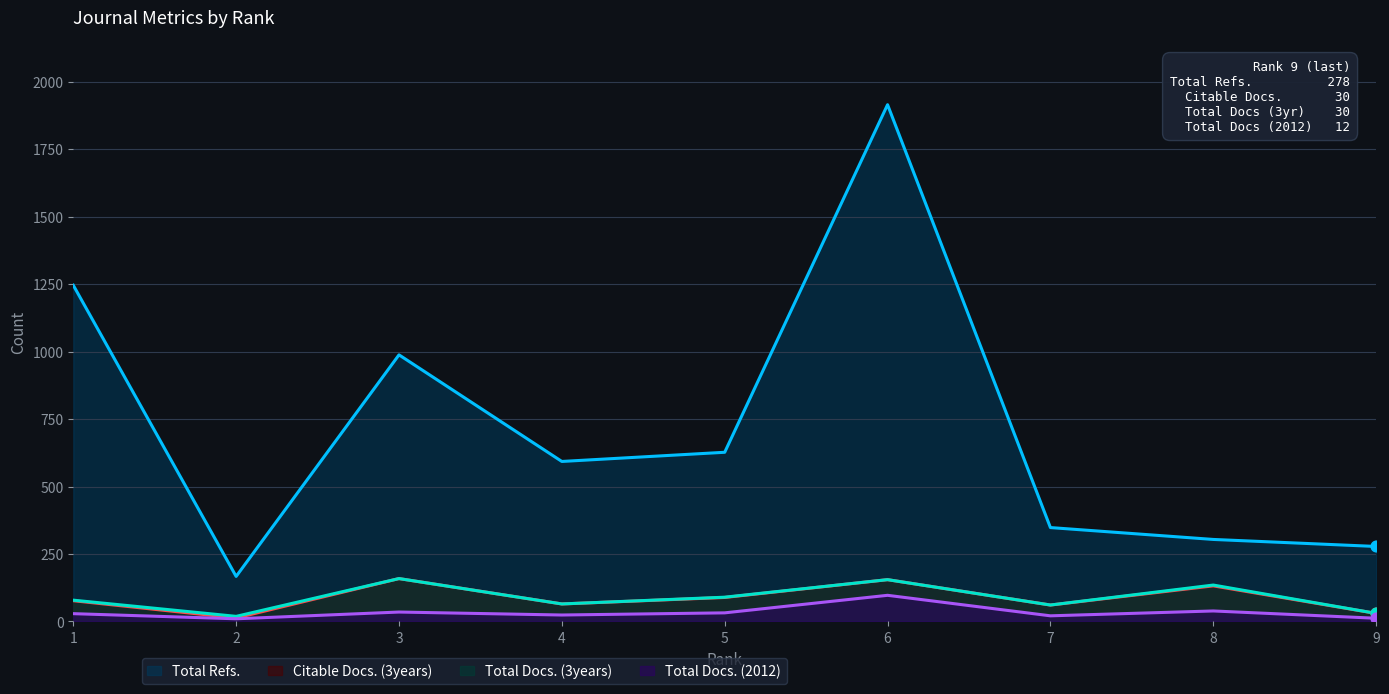

At which category is the sum across all series the highest?

6